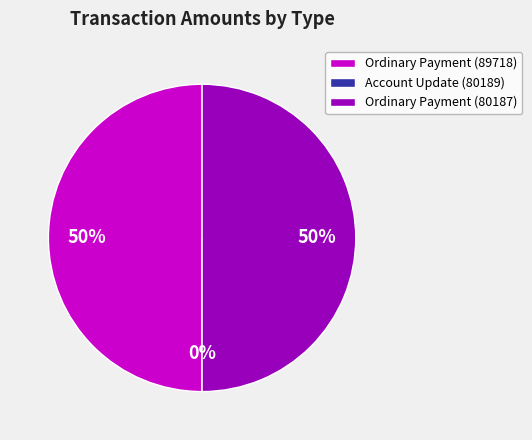

To the nearest percent, what portion does Ordinary Payment (80187) represent?

50%